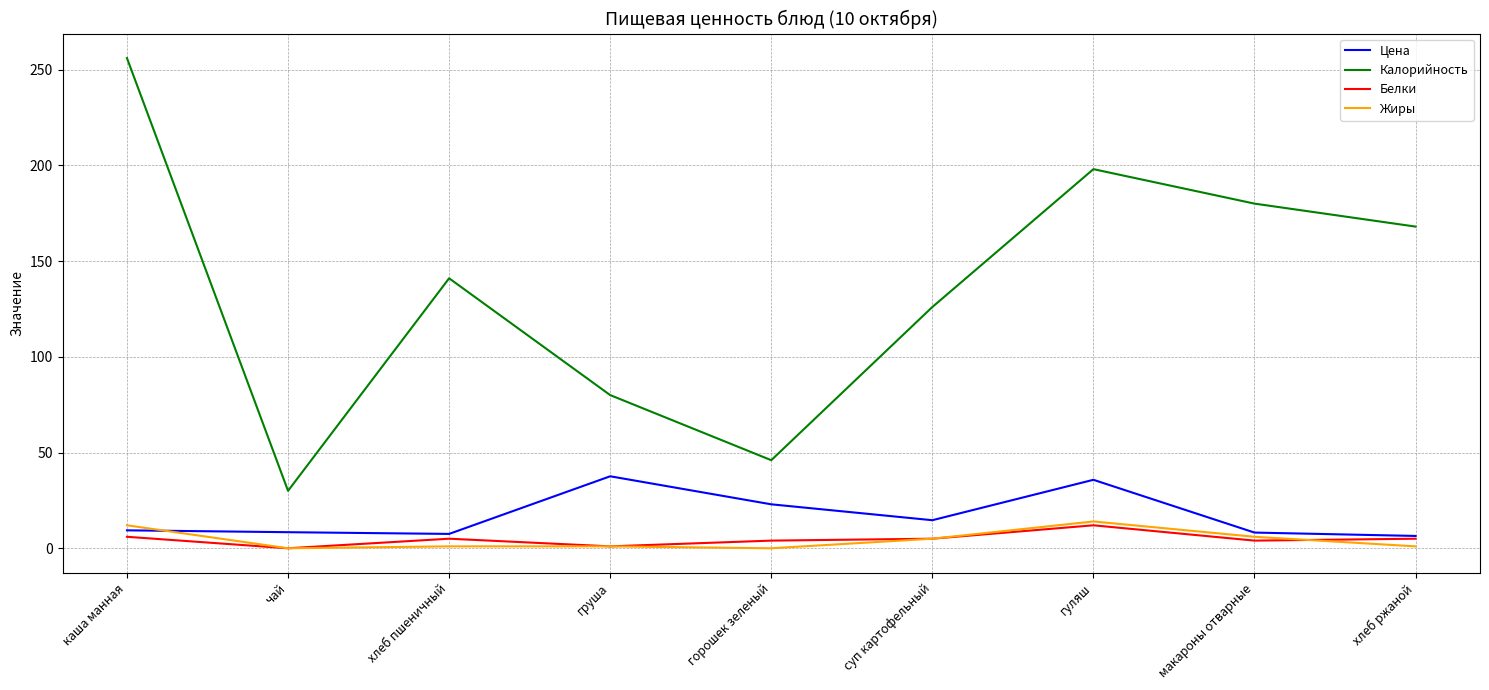

Which series changed the most between груша and хлеб ржаной?

Калорийность